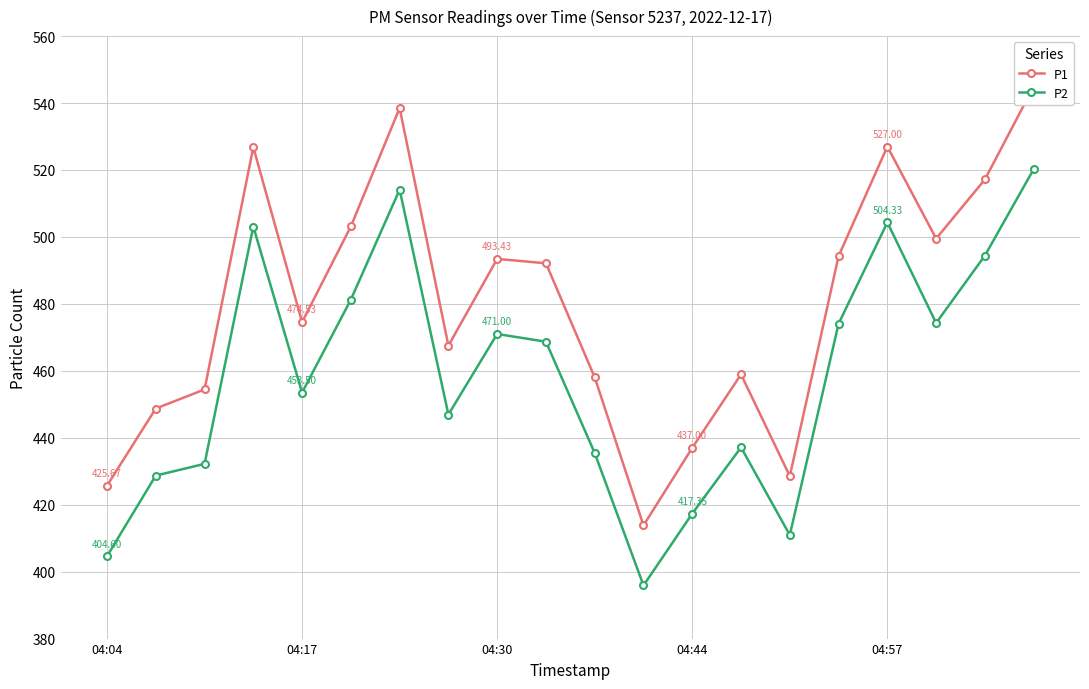

Rank the series by their average value, from highest to lowest.

P1, P2